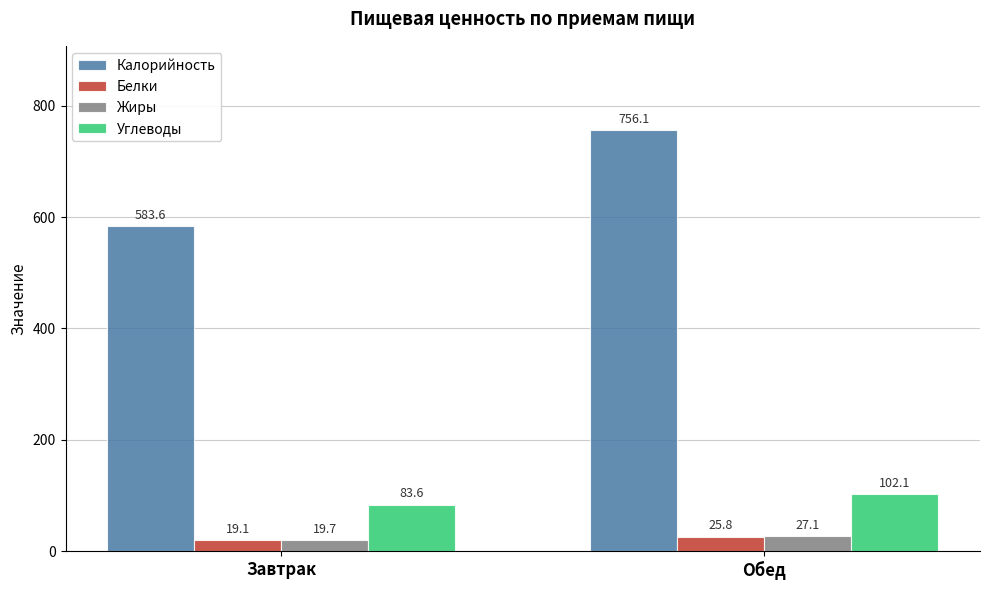

Between Завтрак and Обед, which series saw the biggest shift?

Калорийность